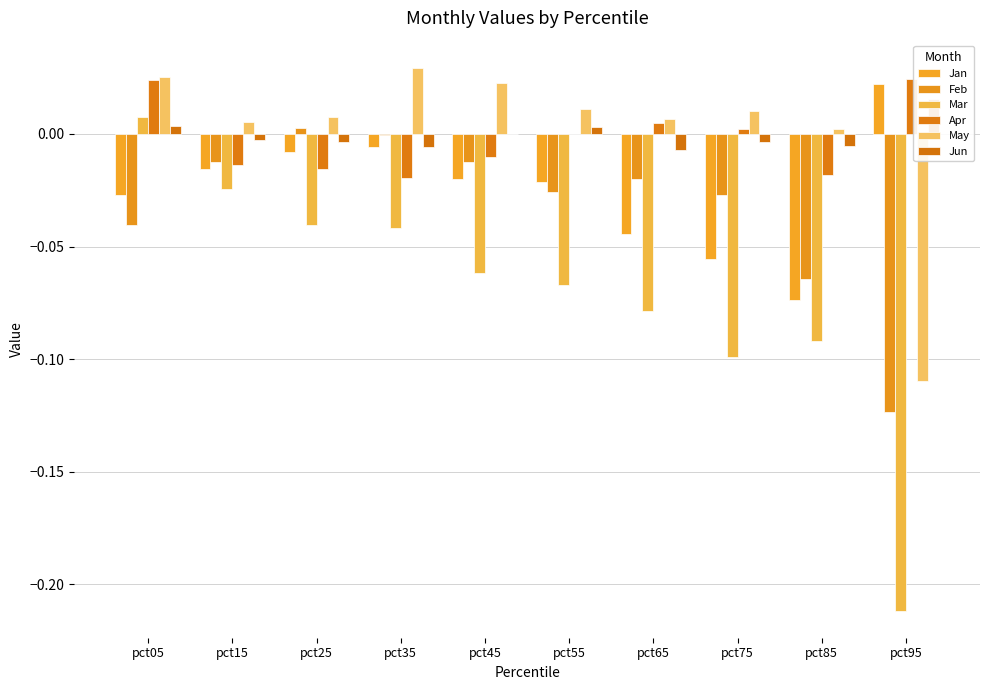

Is it true that Apr equals 0.0 at pct05?

False